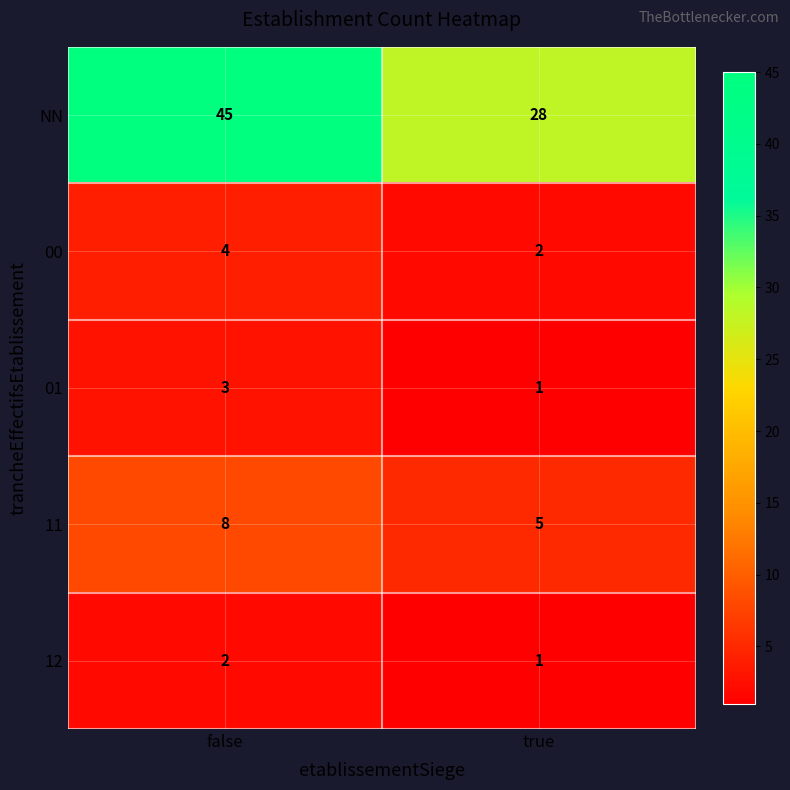

What is the sum of all 00 values?

6